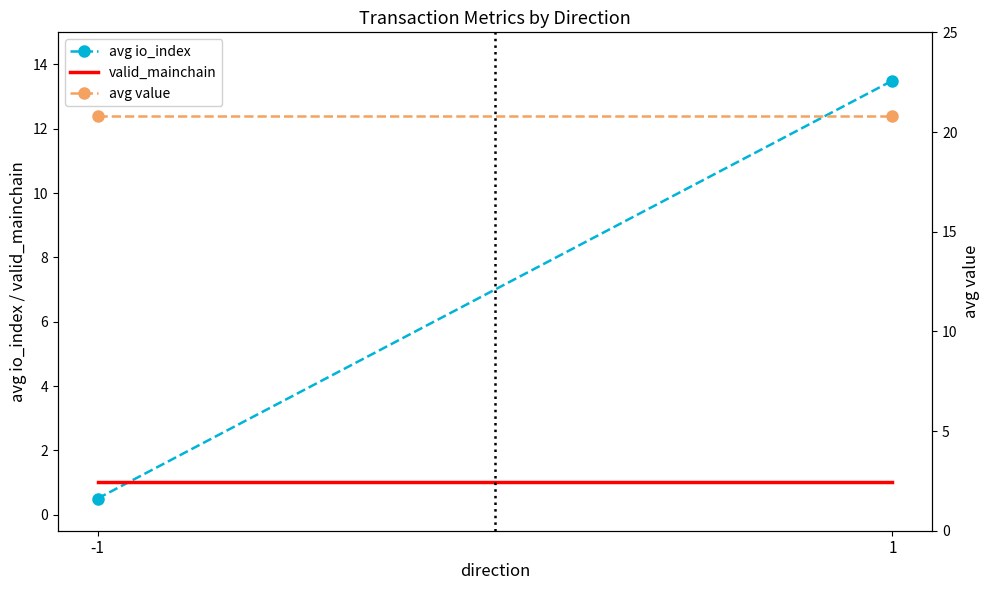

What is the difference between the avg io_index values at -1 and 1?

13.0